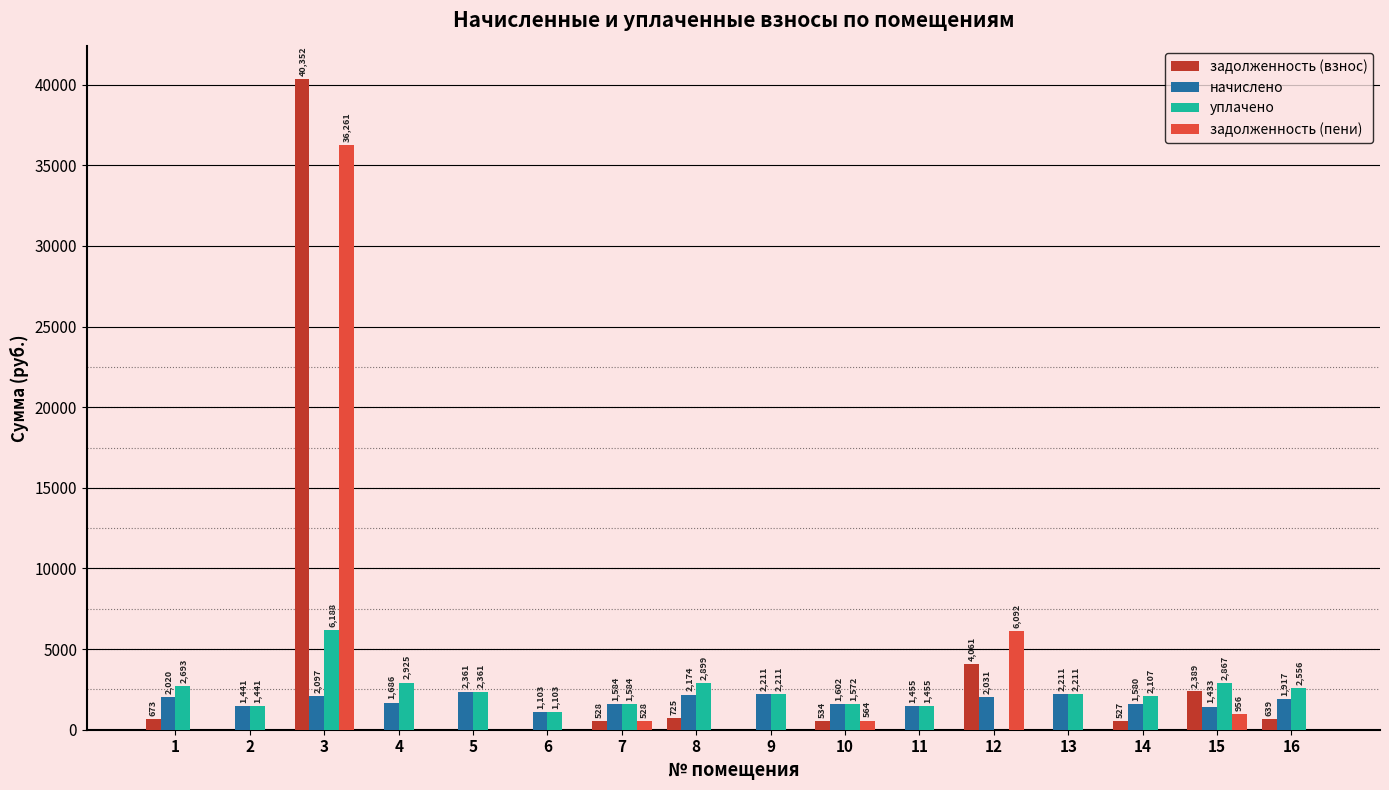

The value of уплачено at 9 is 2210.6. True or false?

True